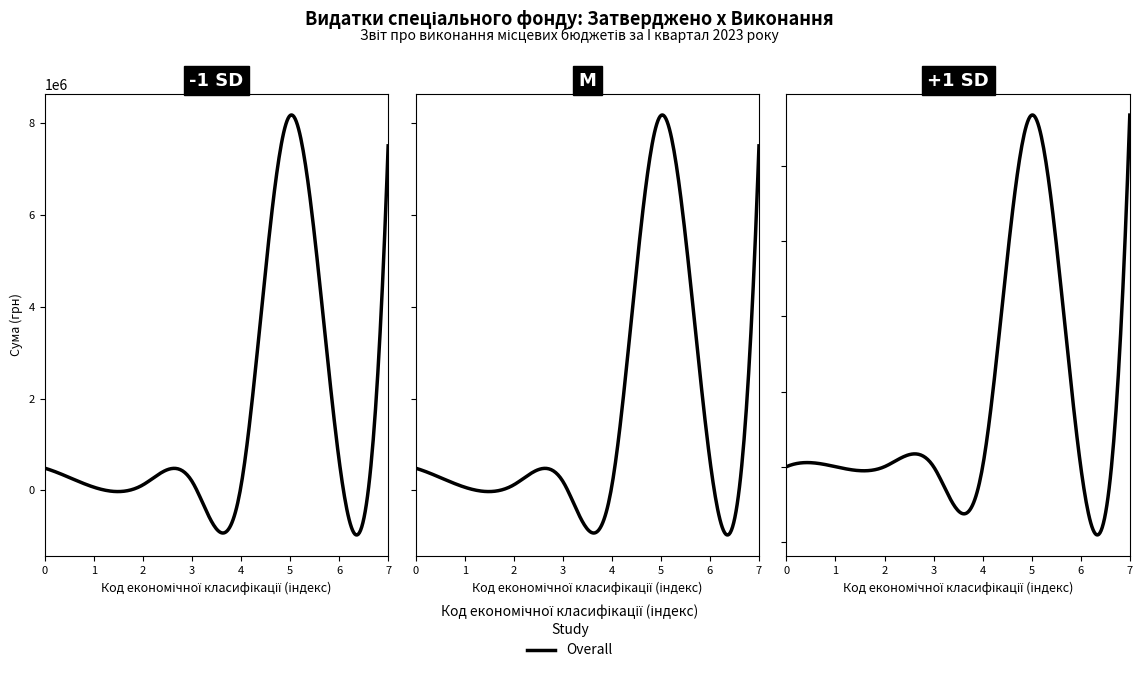

Does the chart display data point markers on the line(s)?

No